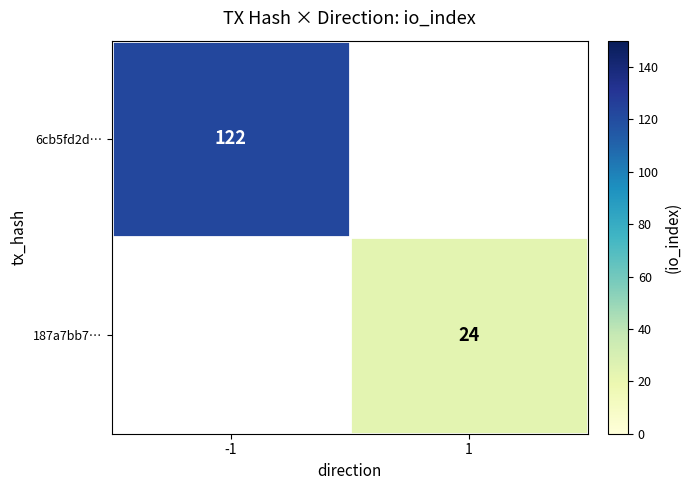

True or false: 187a7bb7… has a value of 13 at 1.

False